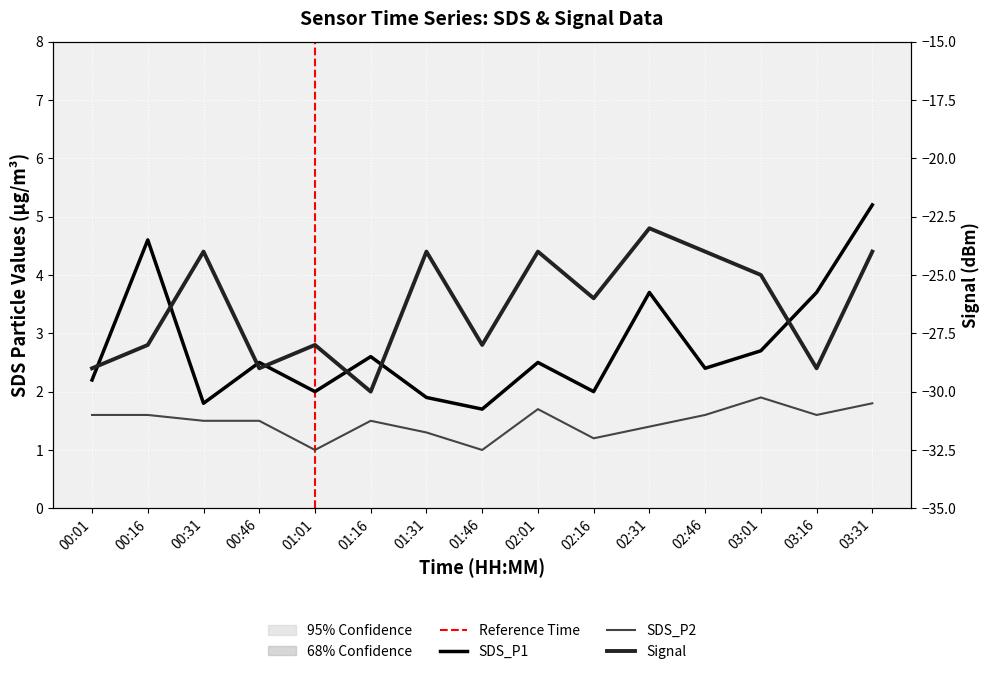

The SDS_P2 series shows 3.0 at 03:01. True or false?

False